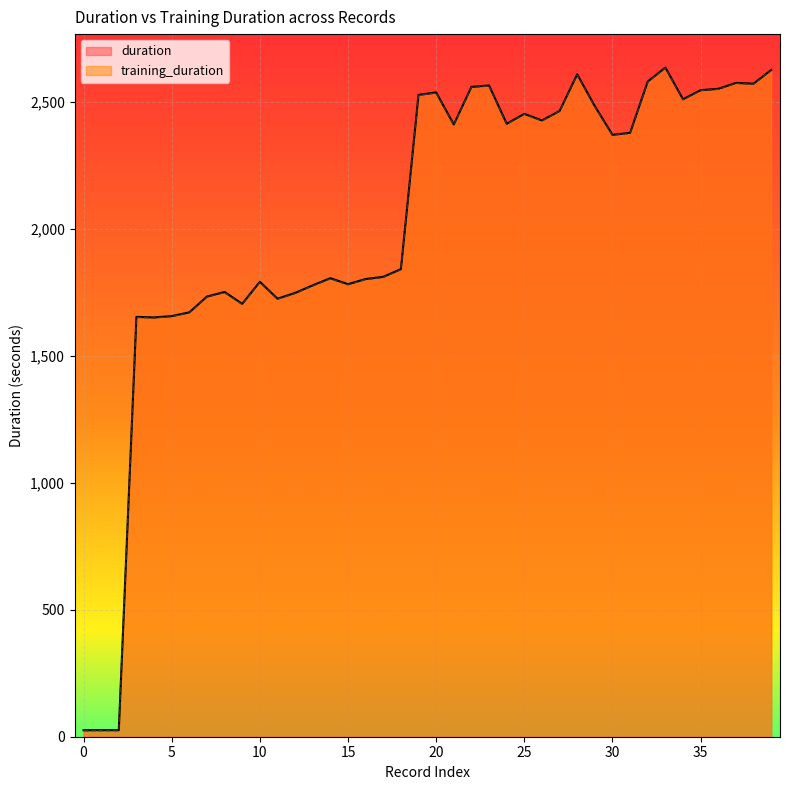

True or false: duration and training_duration cross at least once.

False